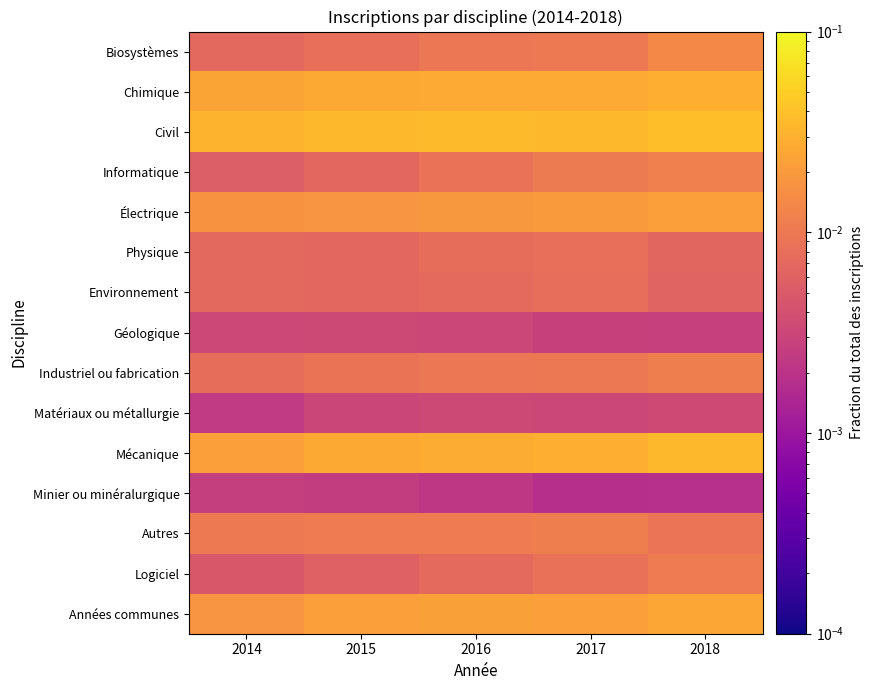

Which series has the largest range (max minus min)?

Mécanique